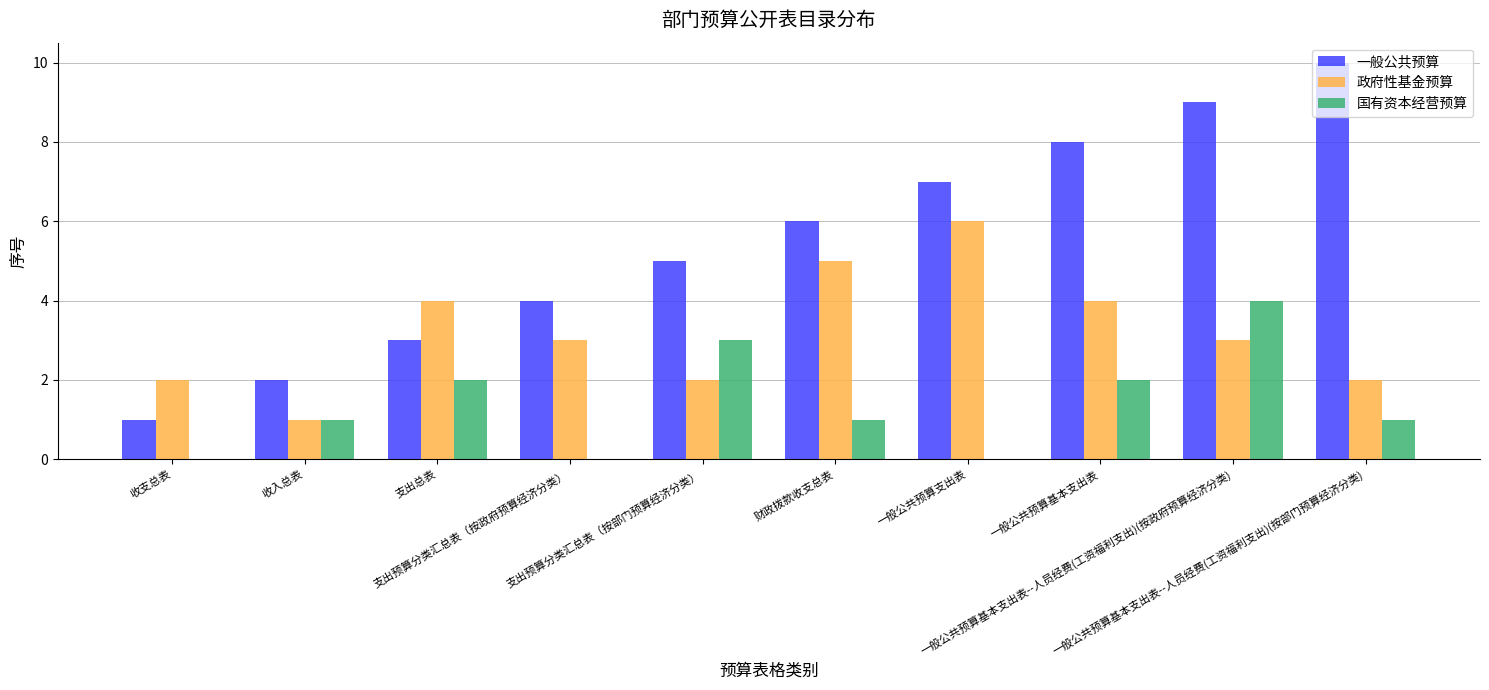

Is it true that 一般公共预算 equals 2 at 收入总表?

True